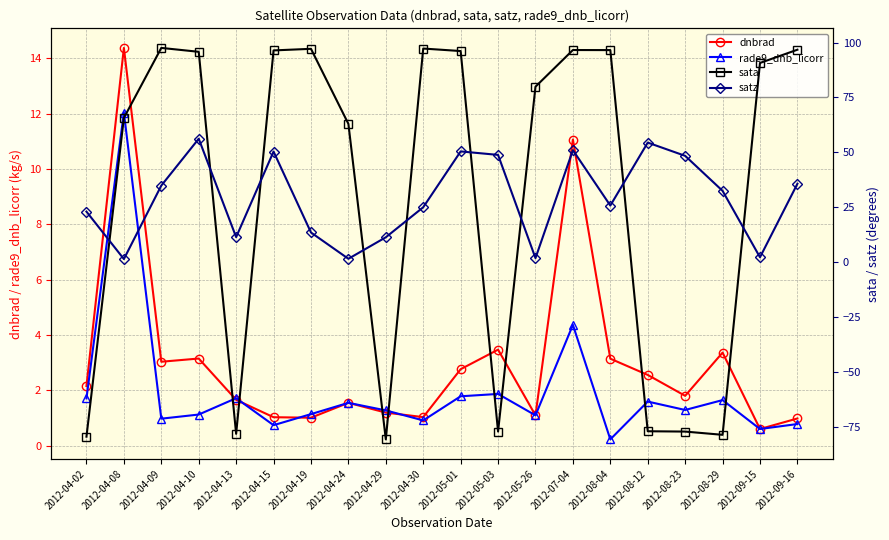

The sata series shows 97.1 at 2012-04-19. True or false?

True